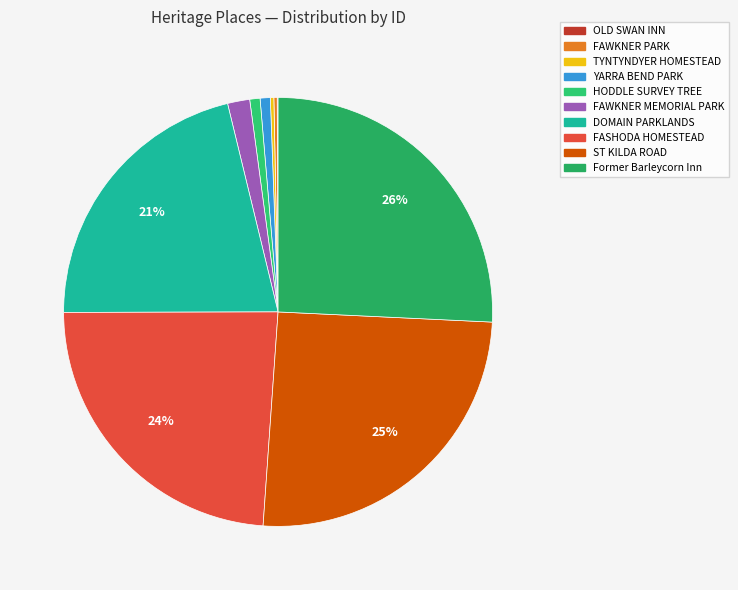

What is the change in value from TYNTYNDYER HOMESTEAD to HODDLE SURVEY TREE?

+3983